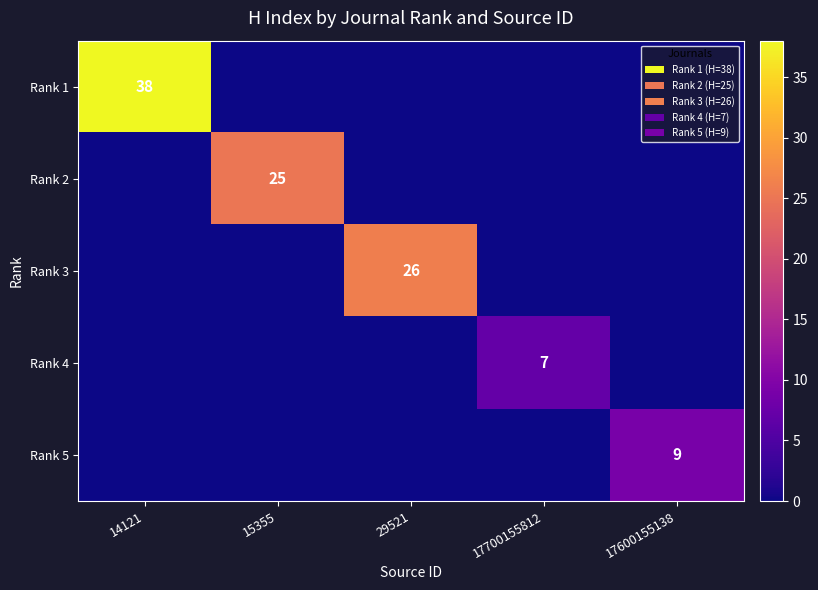

How many values in Rank 2 are above zero?

1